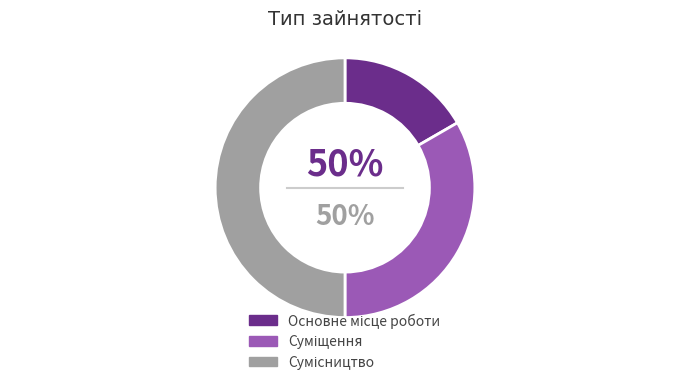

Which slice is the largest?

Сумісництво